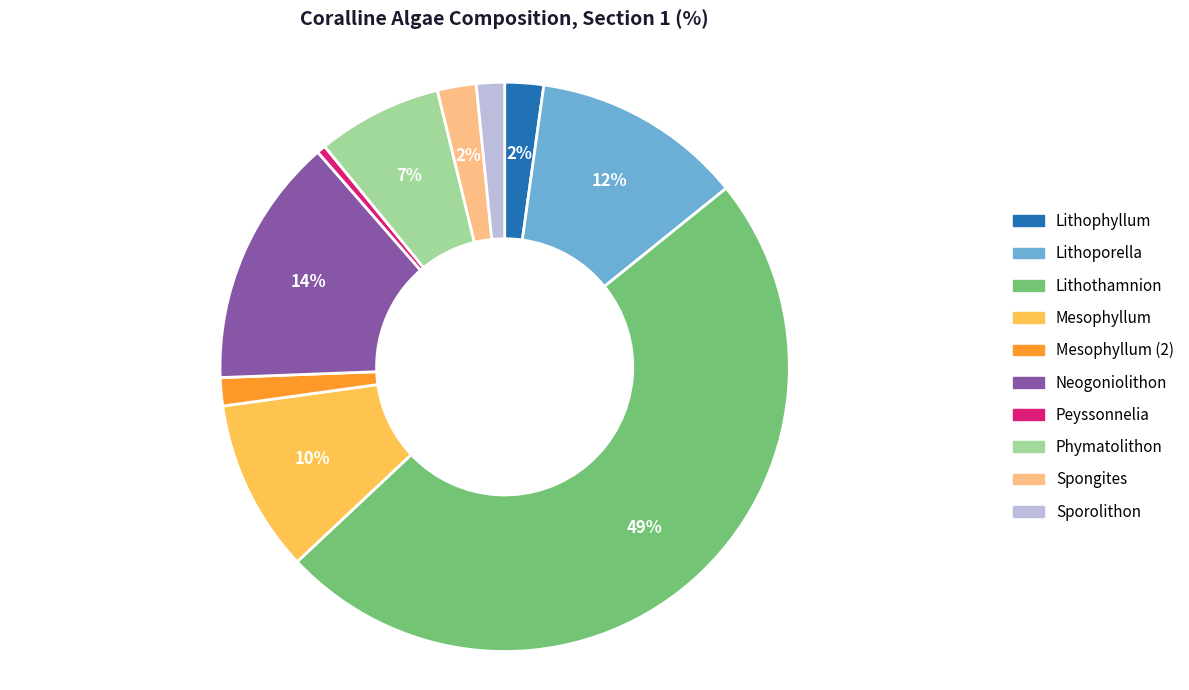

To the nearest percent, what is the difference between the Mesophyllum and Phymatolithon slice percentages?

3%